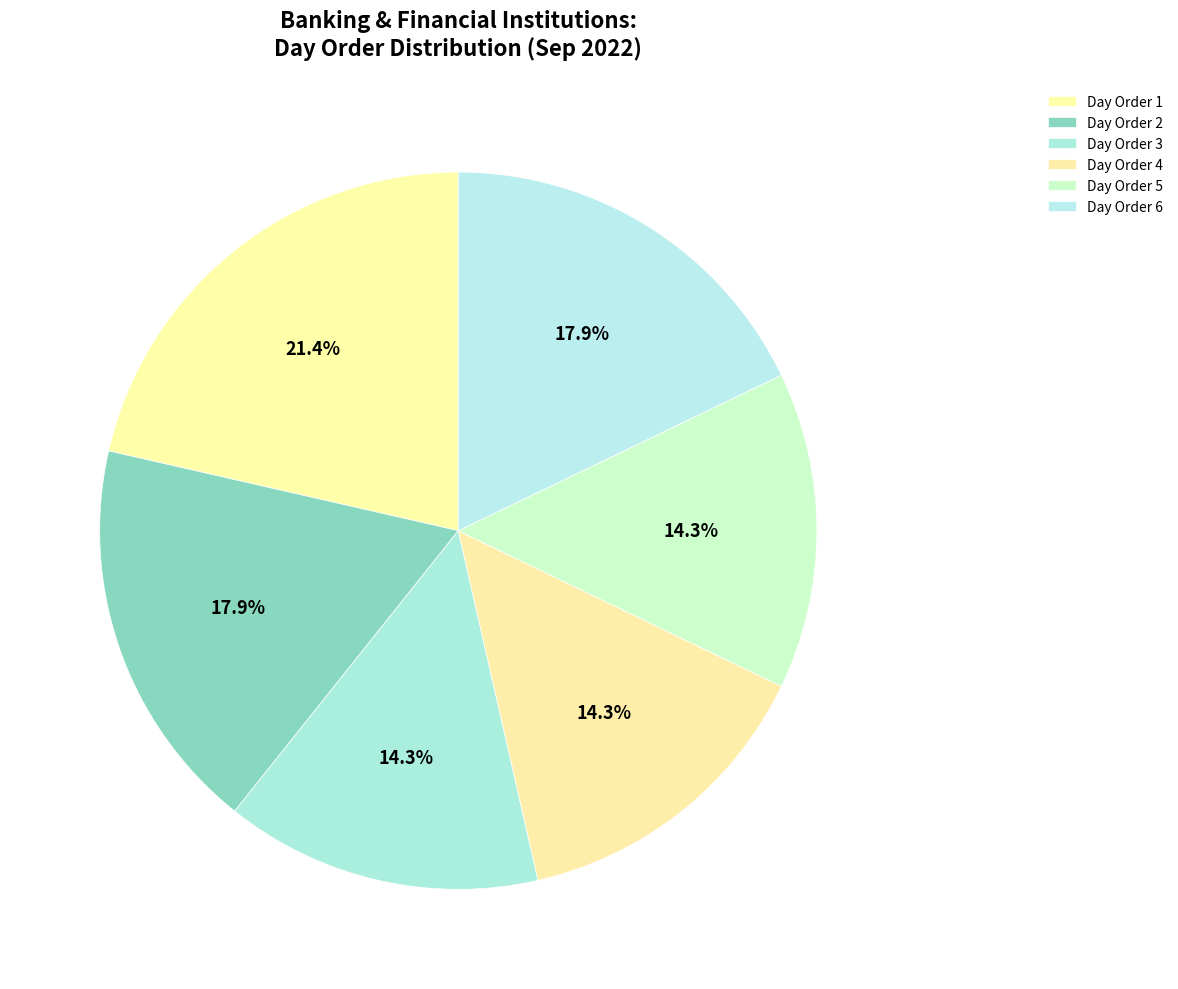

How many segments does this pie chart have?

6